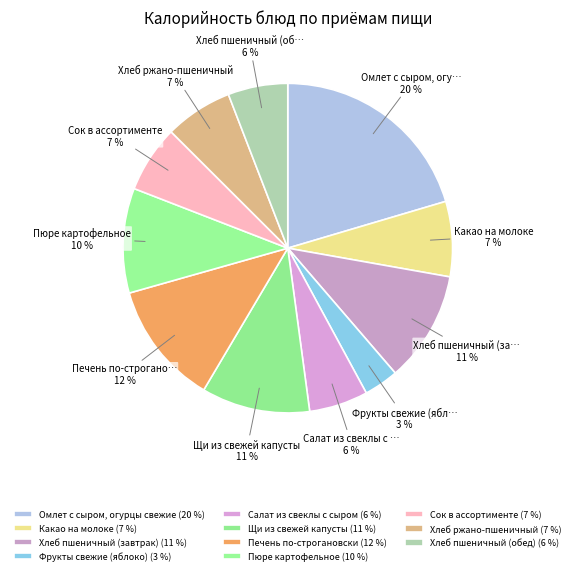

Does any single category account for the majority?

No